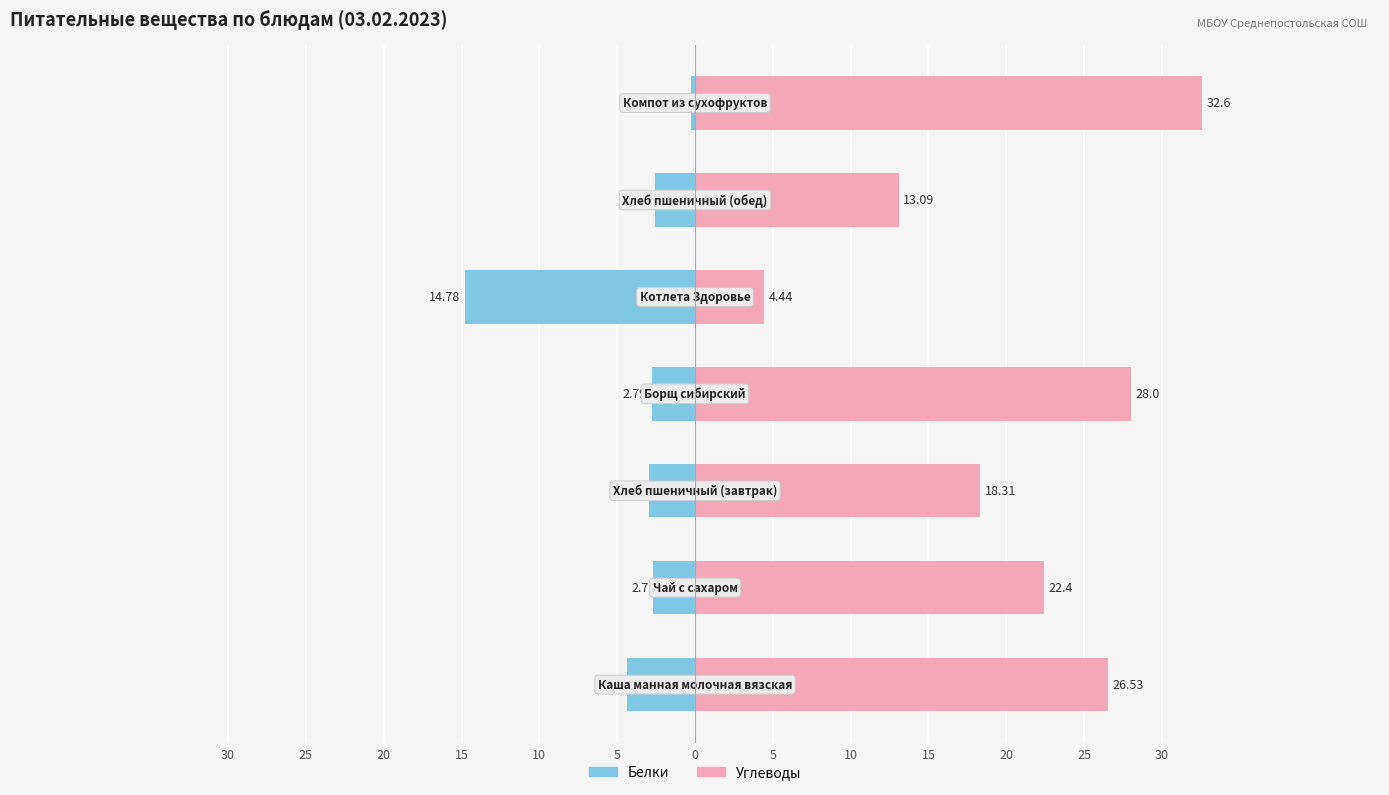

How many values in the Белки series are below -2?

6